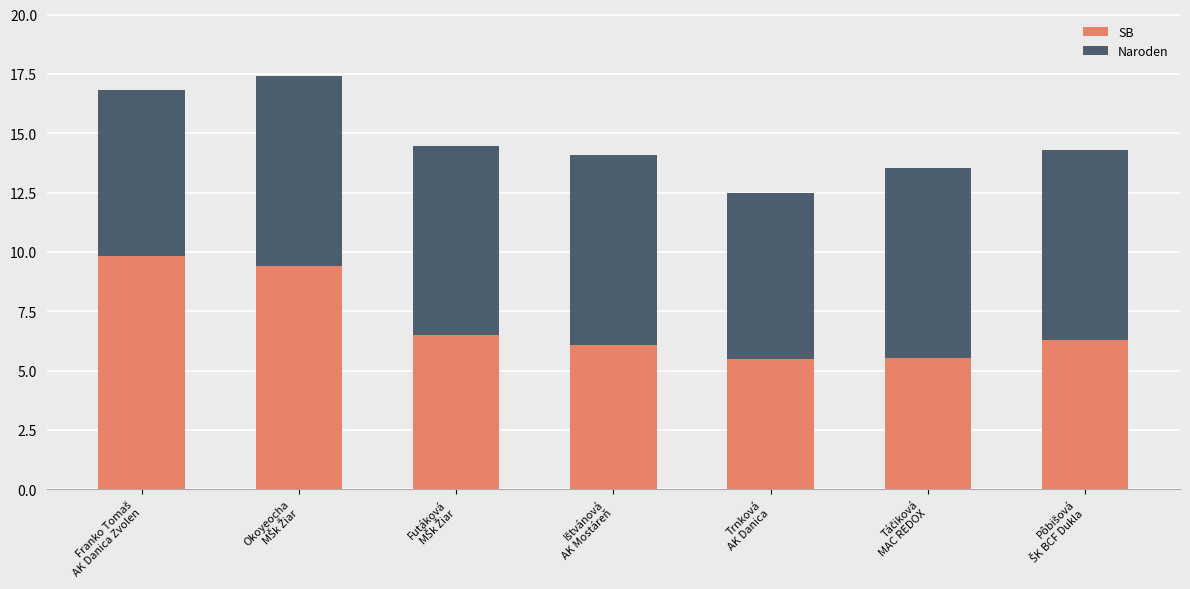

Read the SB value at Trnková
AK Danica.

5.5